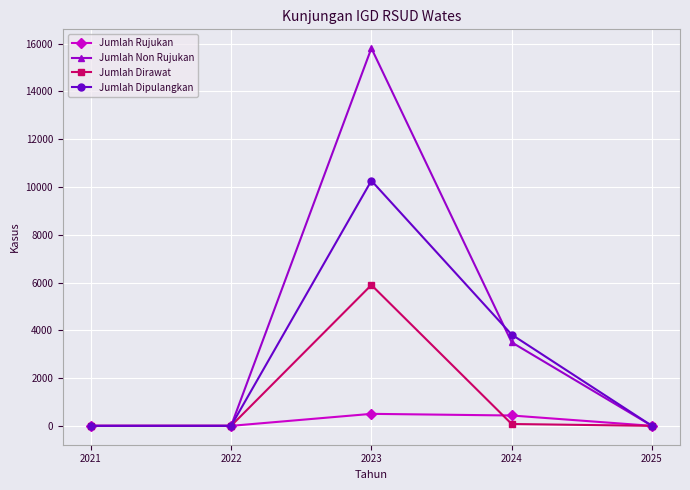

Is it true that Jumlah Non Rujukan equals 21971 at 2023?

False